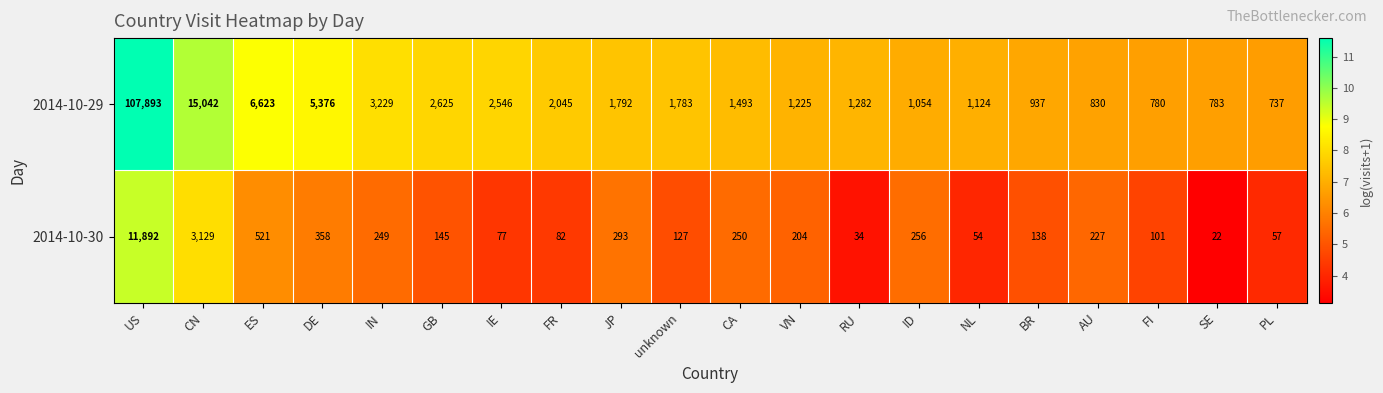

Is the value of 2014-10-30 at PL greater than the value of 2014-10-29 at AU?

No